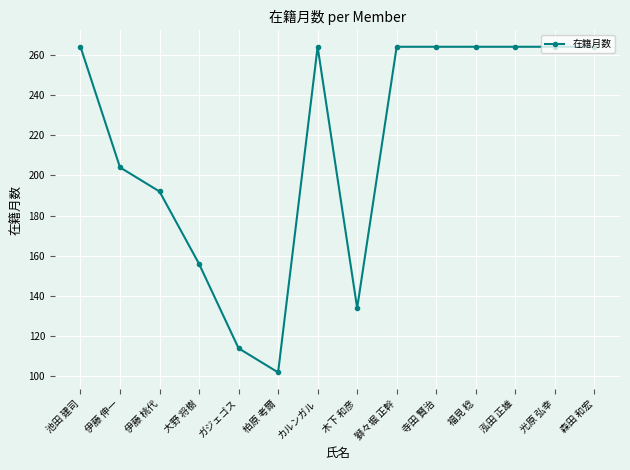

True or false: the data shows 264 at 福見 稔.

True